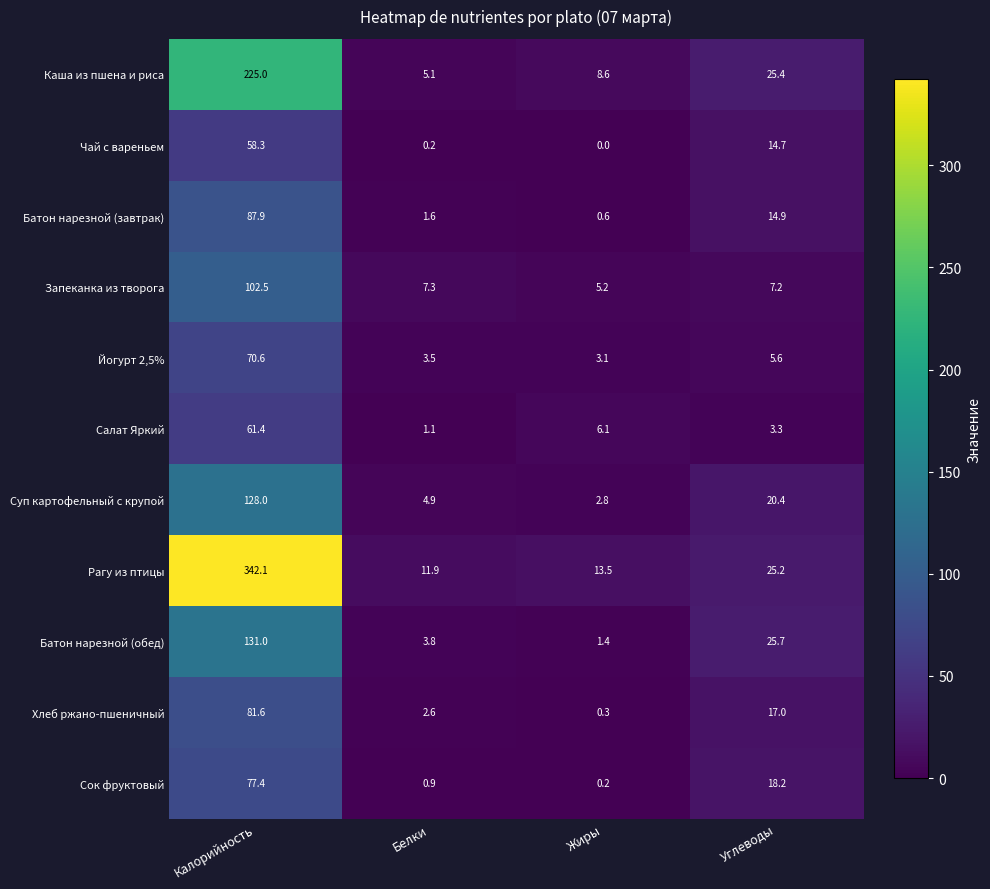

Where is Каша из пшена и риса nearest to the value 115?

Углеводы